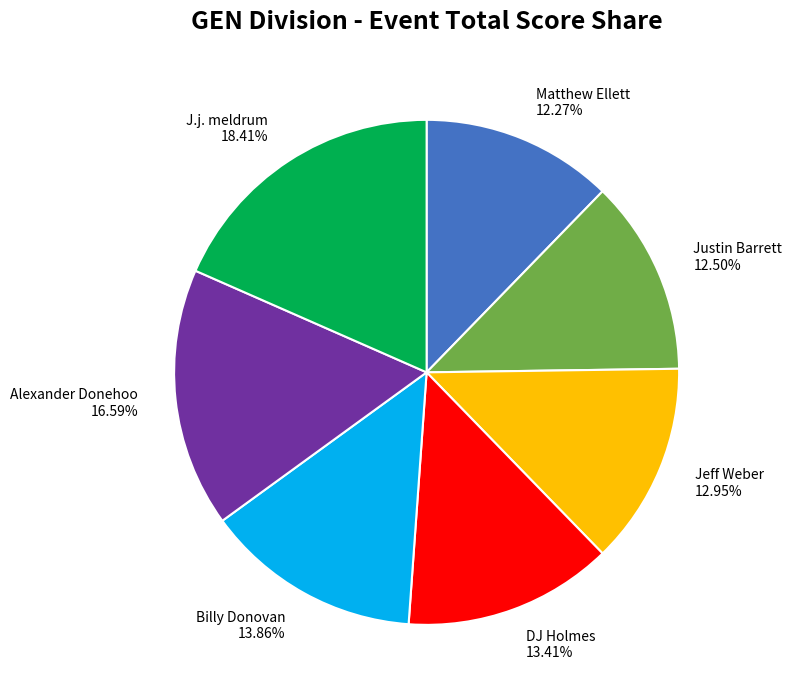

To the nearest percent, what is the difference between the Jeff Weber and Billy Donovan slice percentages?

1%